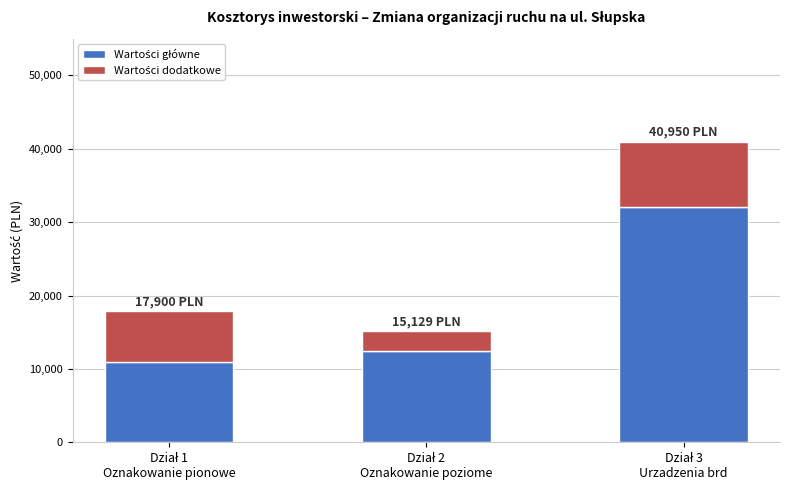

How many data points does each series have?

3